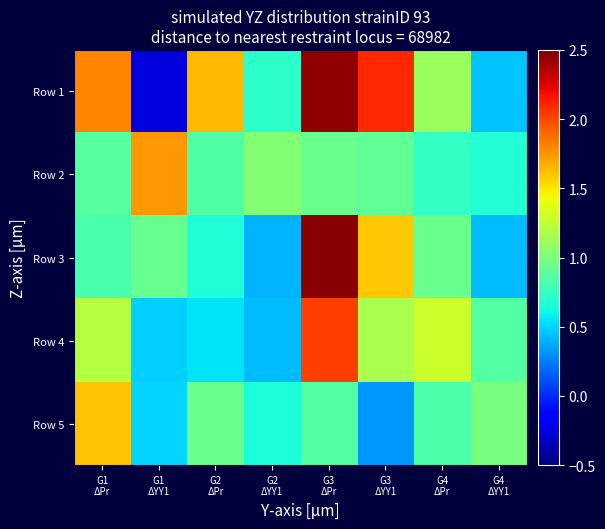

Reading left to right, list all the values displayed in this chart.

Row 1: G1
ΔPr=1.8	G1
ΔYY1=-0.3	G2
ΔPr=1.6	G2
ΔYY1=0.7	G3
ΔPr=2.4	G3
ΔYY1=2.1	G4
ΔPr=1.1	G4
ΔYY1=0.5
Row 2: G1
ΔPr=0.9	G1
ΔYY1=1.7	G2
ΔPr=0.8	G2
ΔYY1=1.0	G3
ΔPr=0.9	G3
ΔYY1=0.9	G4
ΔPr=0.7	G4
ΔYY1=0.7
Row 3: G1
ΔPr=0.8	G1
ΔYY1=0.9	G2
ΔPr=0.7	G2
ΔYY1=0.4	G3
ΔPr=2.5	G3
ΔYY1=1.6	G4
ΔPr=0.9	G4
ΔYY1=0.4
Row 4: G1
ΔPr=1.2	G1
ΔYY1=0.5	G2
ΔPr=0.5	G2
ΔYY1=0.4	G3
ΔPr=2.0	G3
ΔYY1=1.2	G4
ΔPr=1.3	G4
ΔYY1=0.9
Row 5: G1
ΔPr=1.6	G1
ΔYY1=0.5	G2
ΔPr=0.9	G2
ΔYY1=0.7	G3
ΔPr=0.9	G3
ΔYY1=0.3	G4
ΔPr=0.8	G4
ΔYY1=1.0